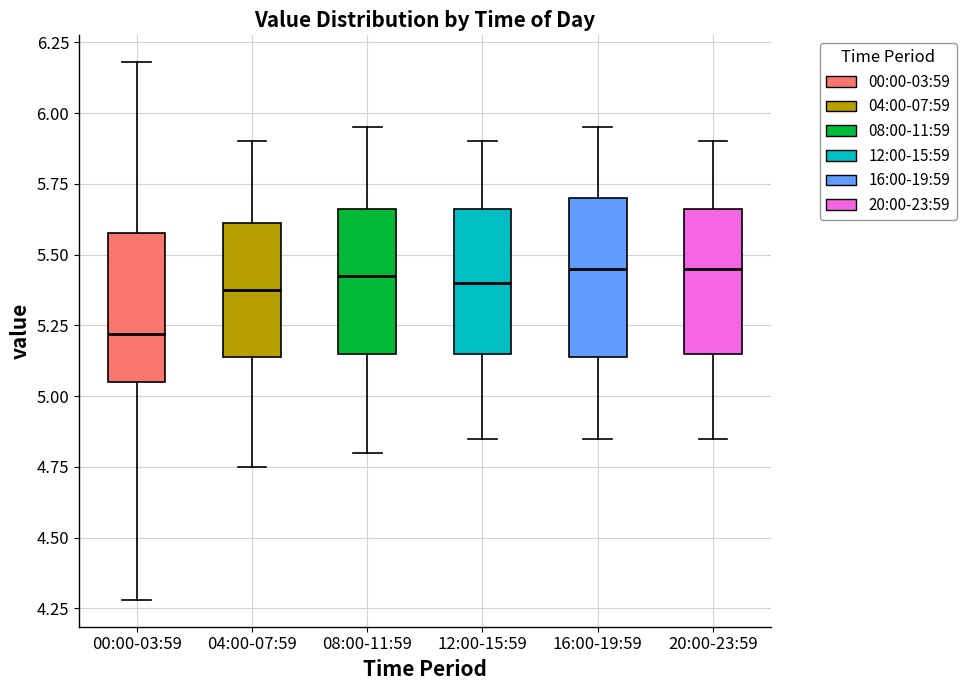

Reading left to right, read every box against the y-axis: the position of its median line, the range the box covers, and the ends of its whiskers. The values are not printed on the chart, so give them approximately, as read against the axis.

00:00-03:59: median 5.20, box 5.05 to 5.60, whiskers 4.30 to 6.20
04:00-07:59: median 5.40, box 5.15 to 5.60, whiskers 4.75 to 5.90
08:00-11:59: median 5.45, box 5.15 to 5.65, whiskers 4.80 to 5.95
12:00-15:59: median 5.40, box 5.15 to 5.65, whiskers 4.85 to 5.90
16:00-19:59: median 5.45, box 5.15 to 5.70, whiskers 4.85 to 5.95
20:00-23:59: median 5.45, box 5.15 to 5.65, whiskers 4.85 to 5.90